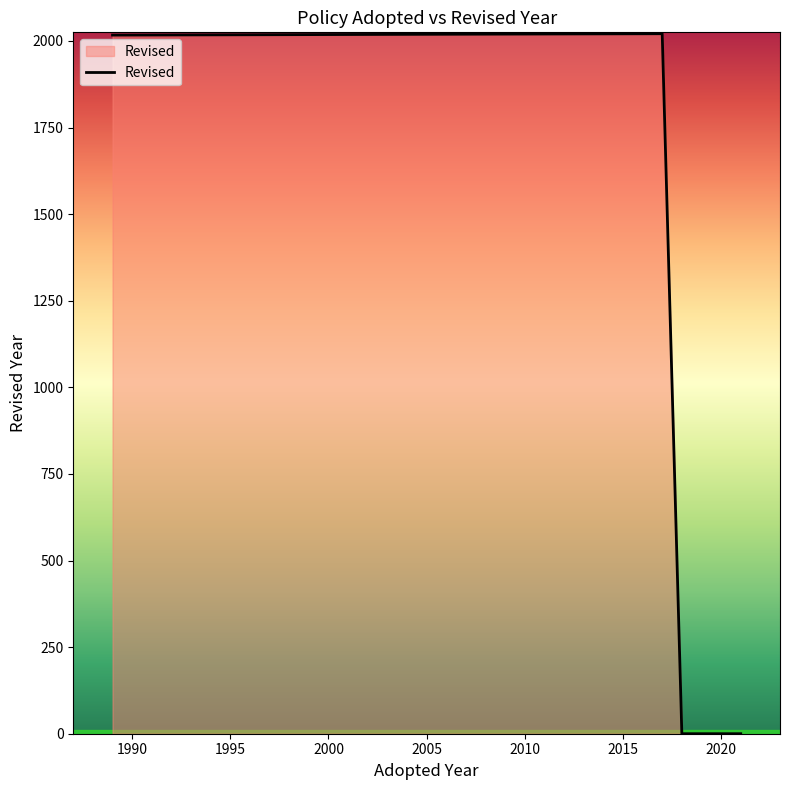

Between 1989 and 2018, which is larger?

1989